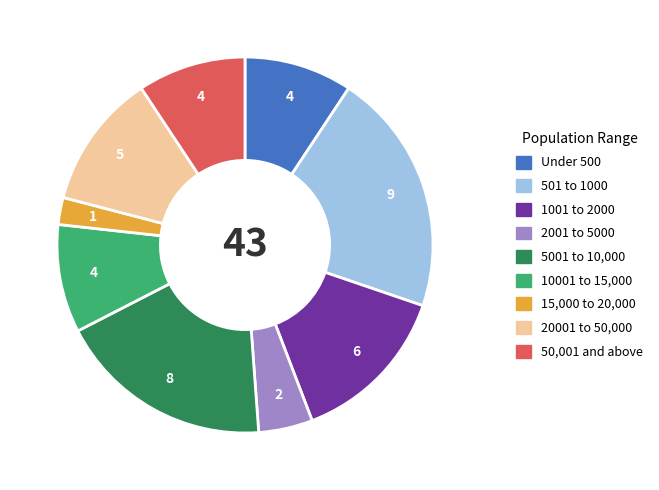

Is there any slice that represents more than half of the pie?

No